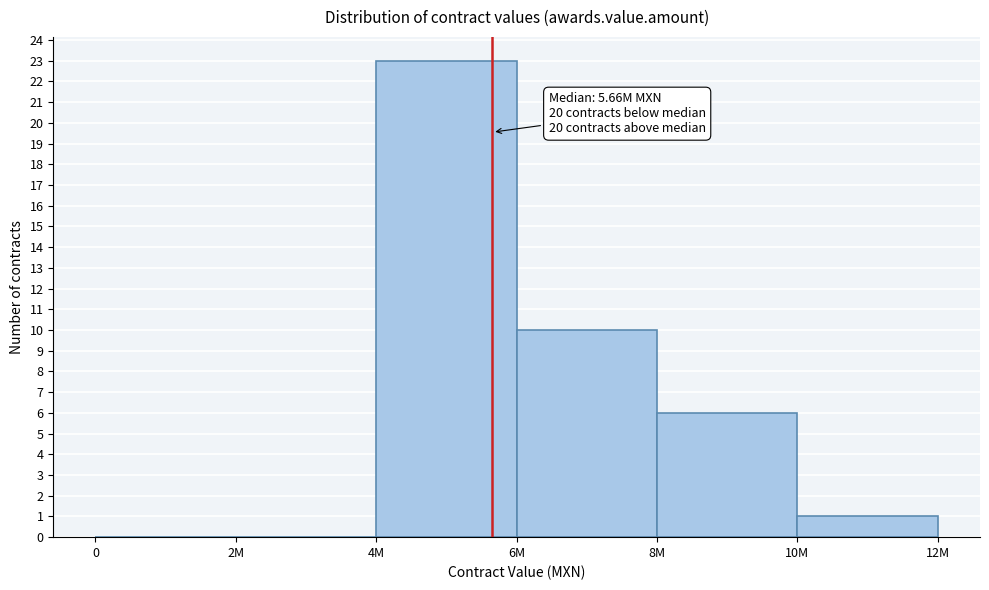

Reading right to left, what are all the values shown in this chart?

10M=1	8M=6	6M=10	4M=23	2M=0	0=0